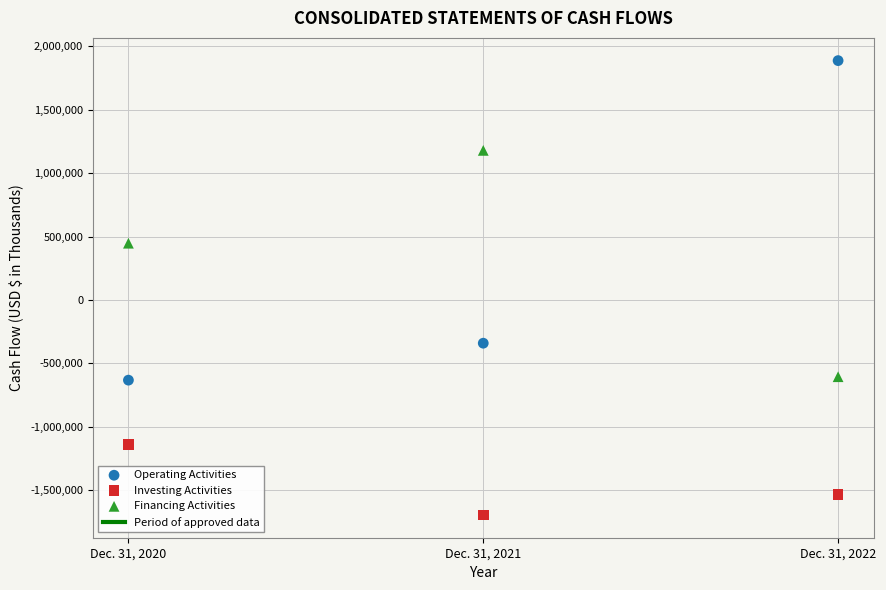

Which series contains the highest Y value?

Operating Activities